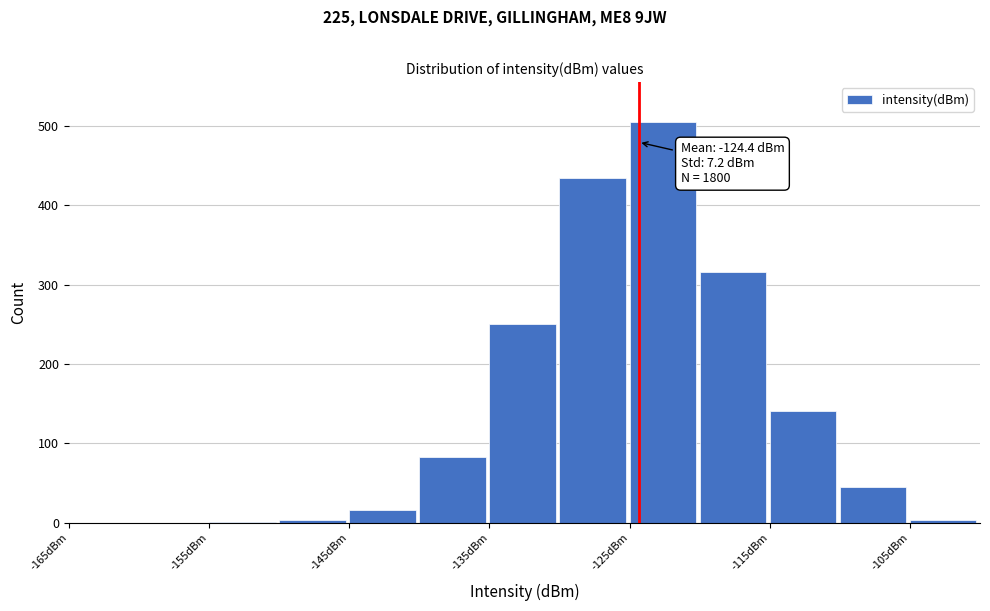

Over which range of the x-axis is the bar tallest?

-125 to -120